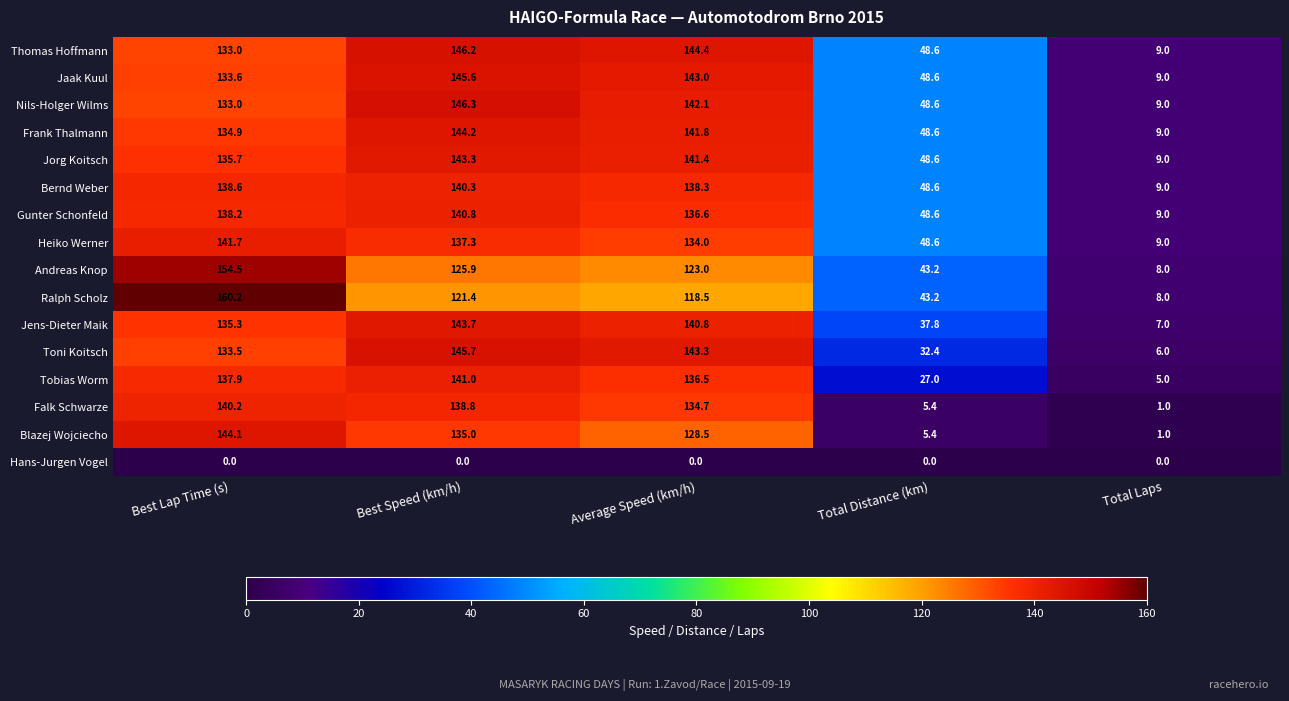

The Jorg Koitsch series shows 135.7 at Best Lap Time (s). True or false?

True